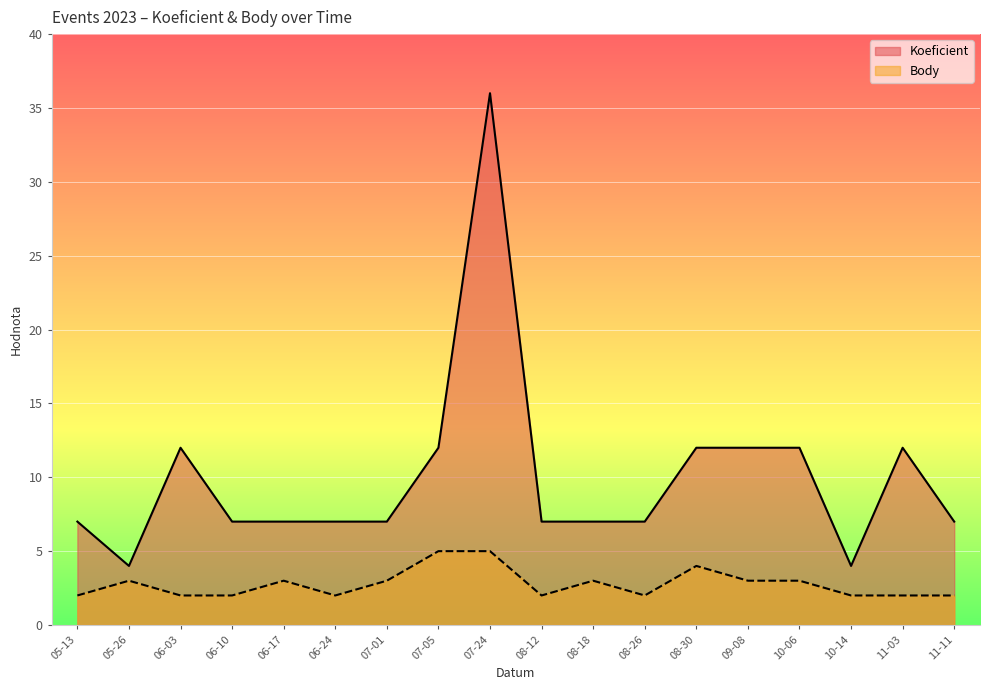

True or false: Body and Koeficient cross at least once.

False